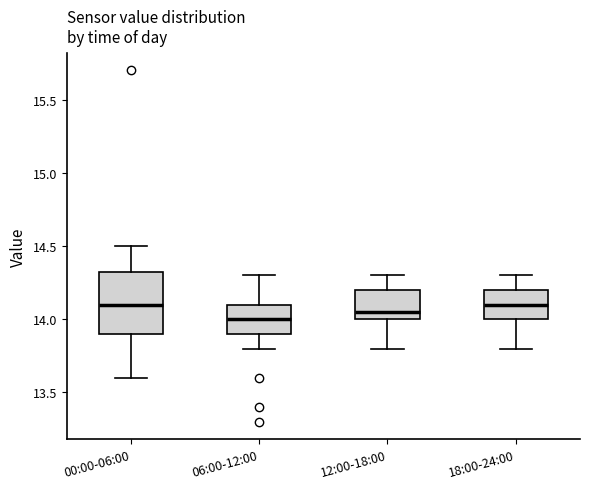

Reading left to right, transcribe this box plot: for each box, give where its median line is, the range the box spans, and where its two whiskers end, as read against the y-axis. The values are not printed on the chart, so give them approximately, as read against the axis.

00:00-06:00: median 14.10, box 13.90 to 14.35, whiskers 13.60 to 14.50
06:00-12:00: median 14.00, box 13.90 to 14.10, whiskers 13.80 to 14.30
12:00-18:00: median 14.05, box 14.00 to 14.20, whiskers 13.80 to 14.30
18:00-24:00: median 14.10, box 14.00 to 14.20, whiskers 13.80 to 14.30